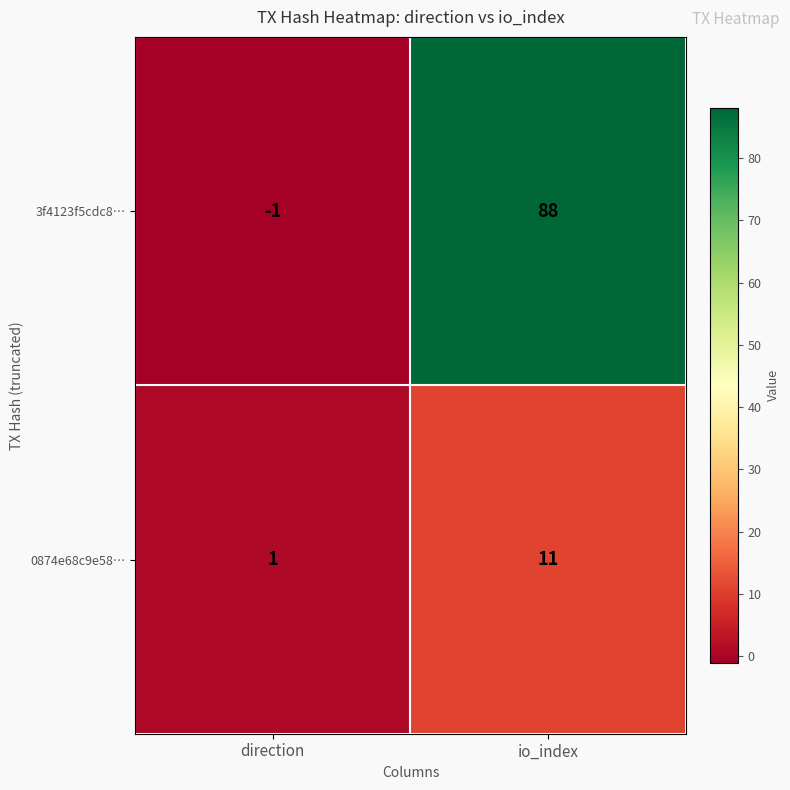

What is the sum of the 3f4123f5cdc8… values at io_index and direction?

87